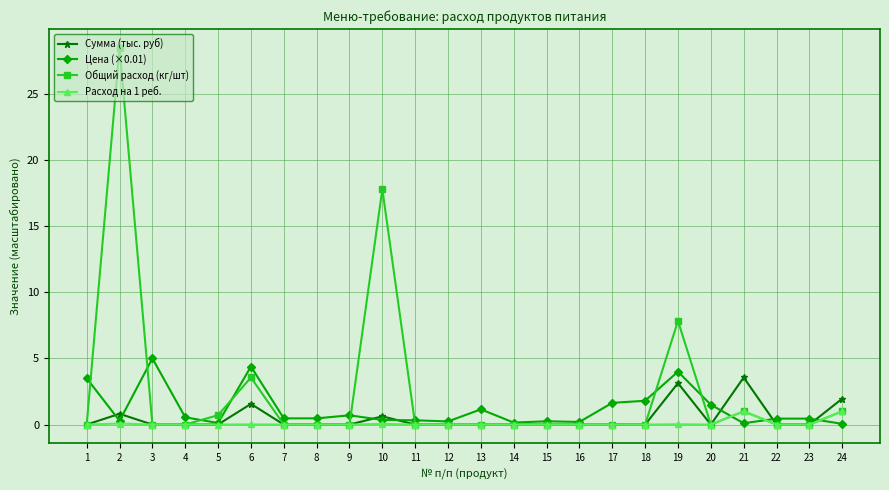

Which series has the largest total across all categories?

Общий расход (кг/шт)